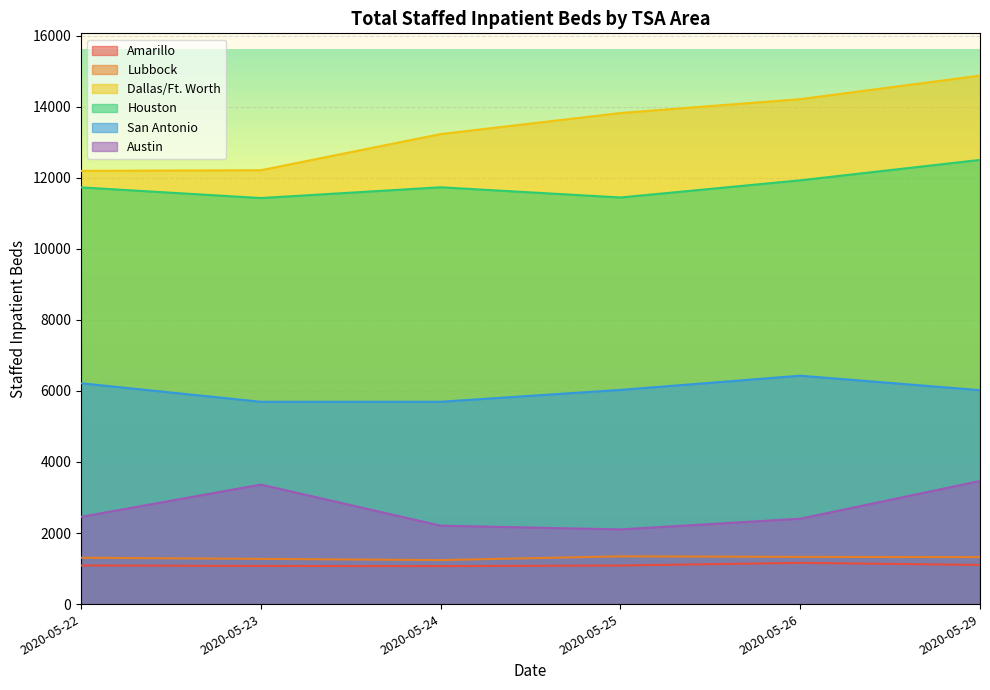

At which category is the sum across all series the highest?

2020-05-29